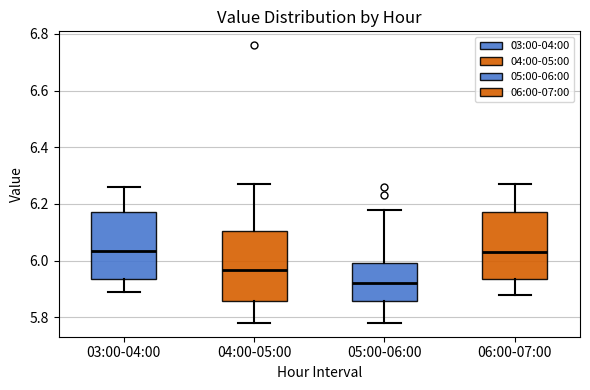

Which box's median line is the lowest?

05:00-06:00